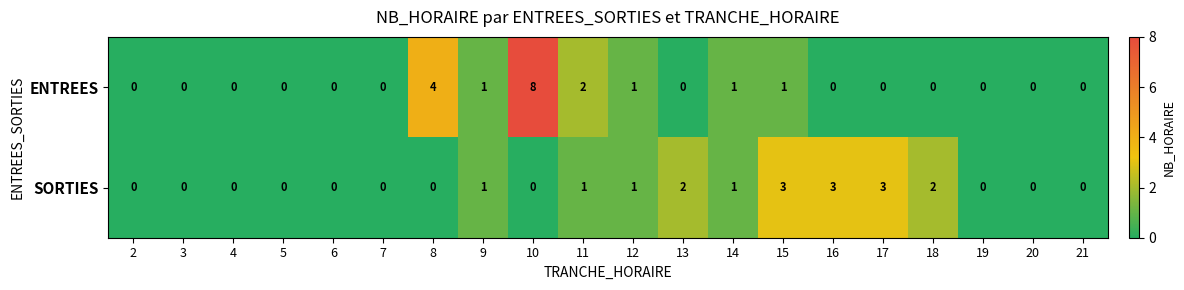

What is the sum of all ENTREES values?

18